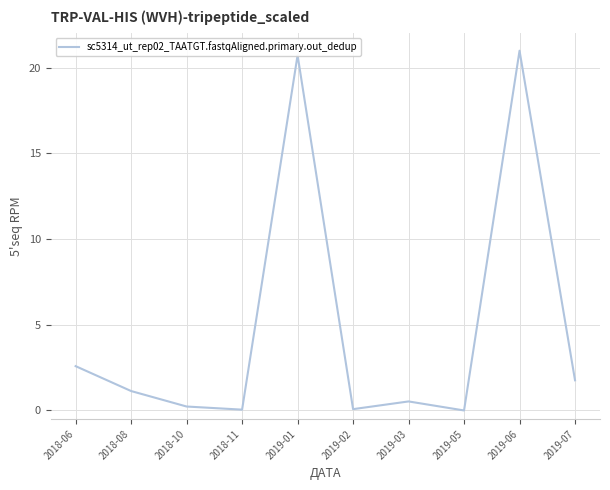

What is the change in value from 2018-08 to 2019-06?

+19.9